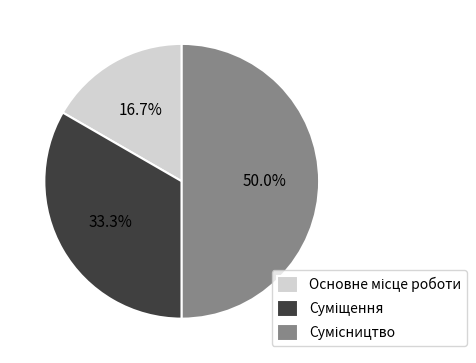

What percentage is the Сумісництво slice, to the nearest percent?

50%